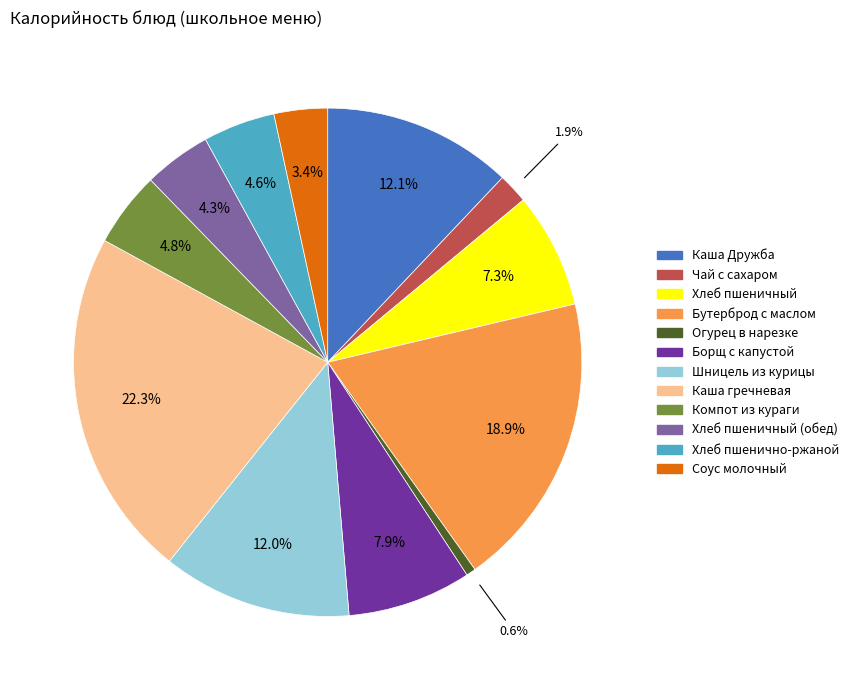

Is there a majority slice in this chart?

No